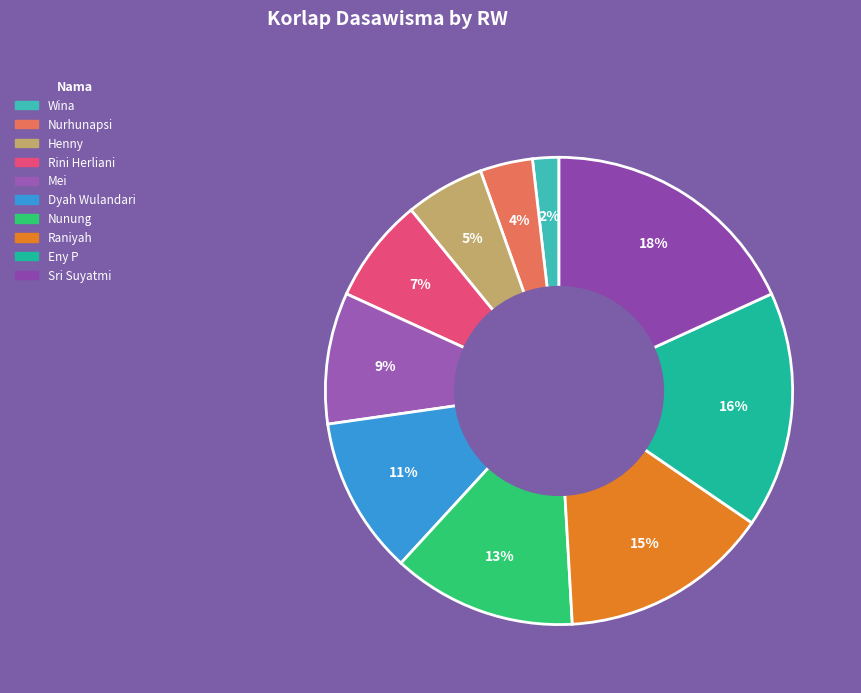

Count the number of slices in the pie.

10